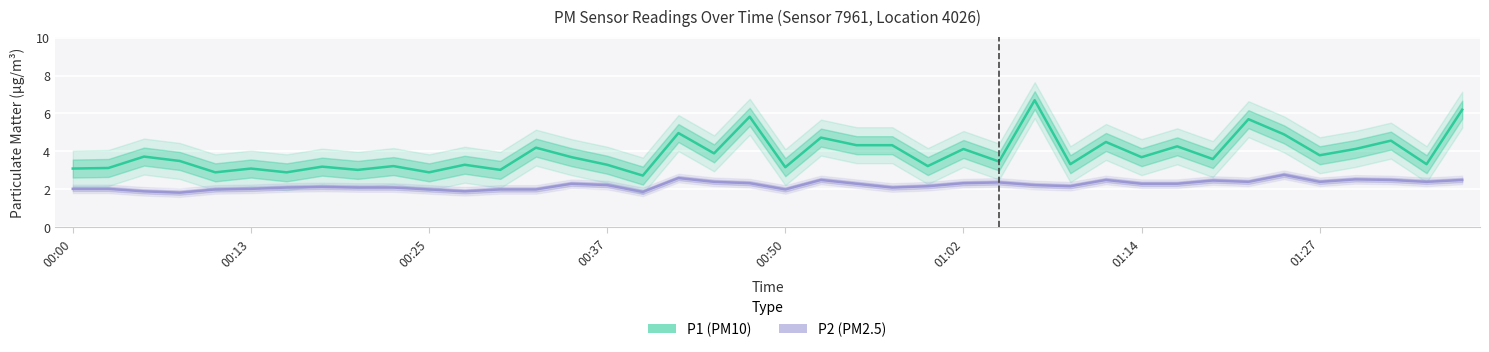

True or false: P1 (PM10) and P2 (PM2.5) intersect in this chart.

False